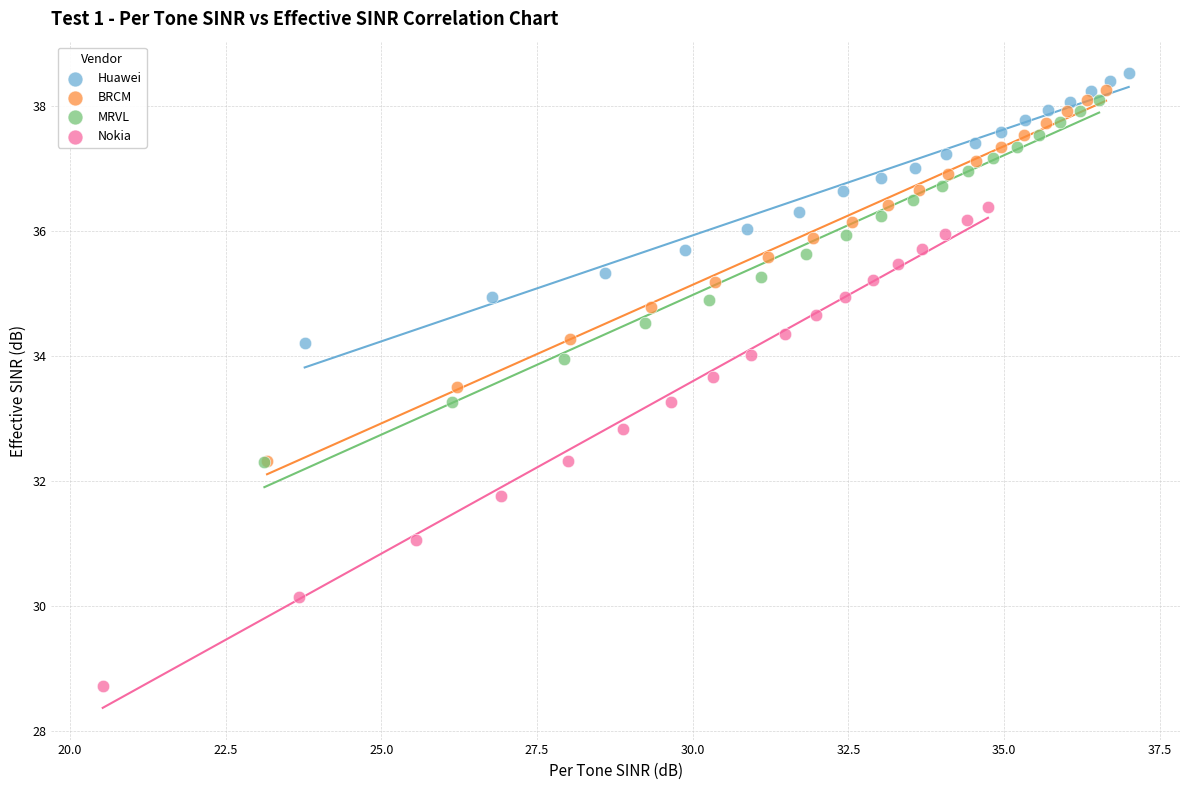

Which series has the largest Y range (max minus min)?

Nokia